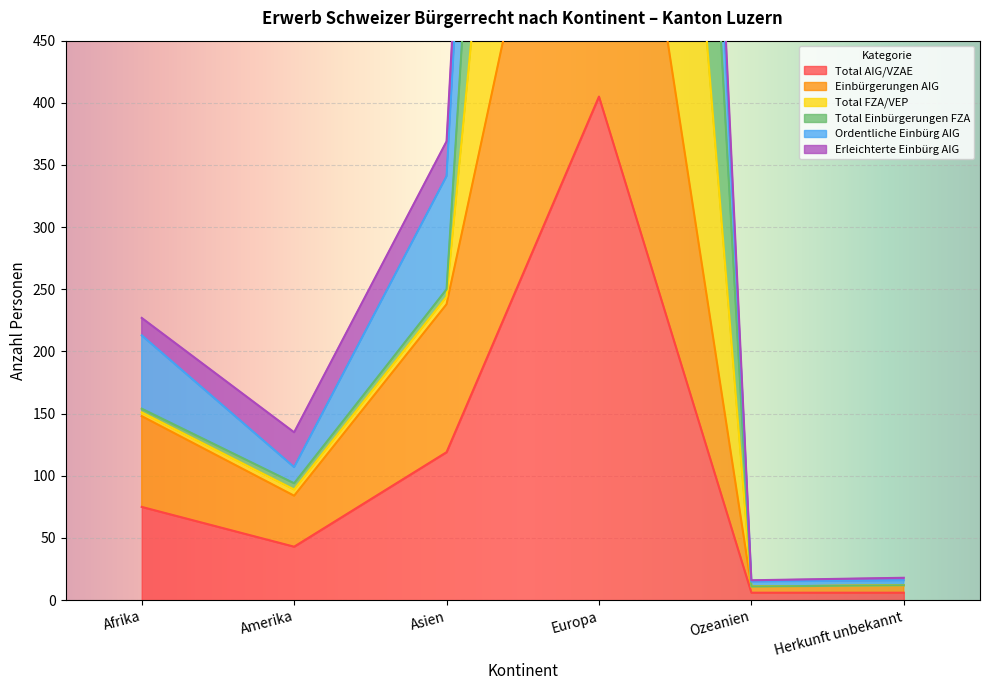

At how many categories does at least one series exceed 2124?

1